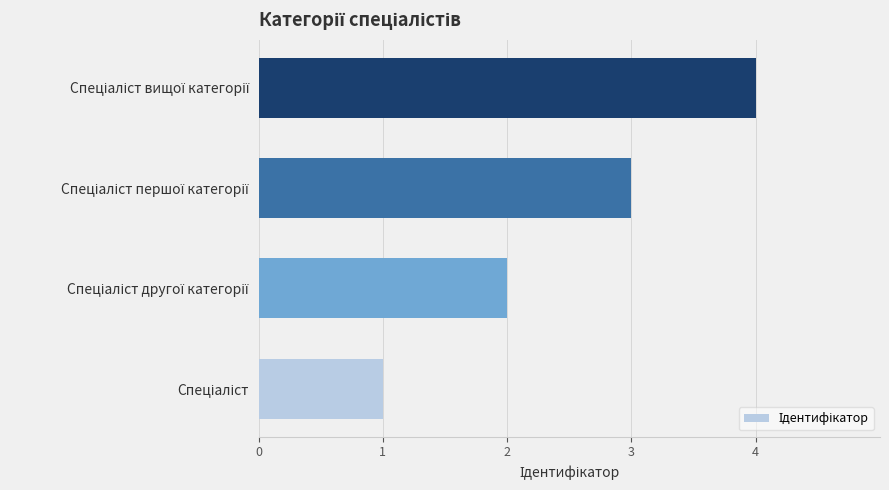

What is the maximum value shown in the chart?

4